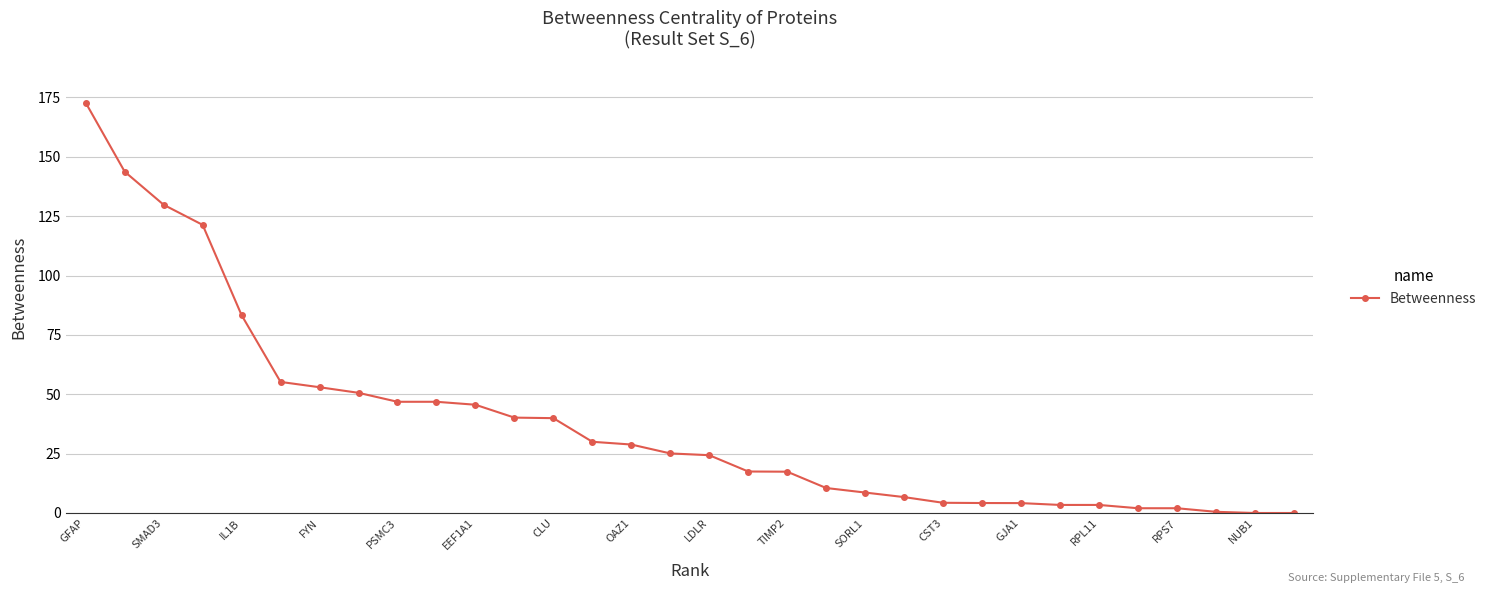

What is the value of the 5th point from the left?

83.3